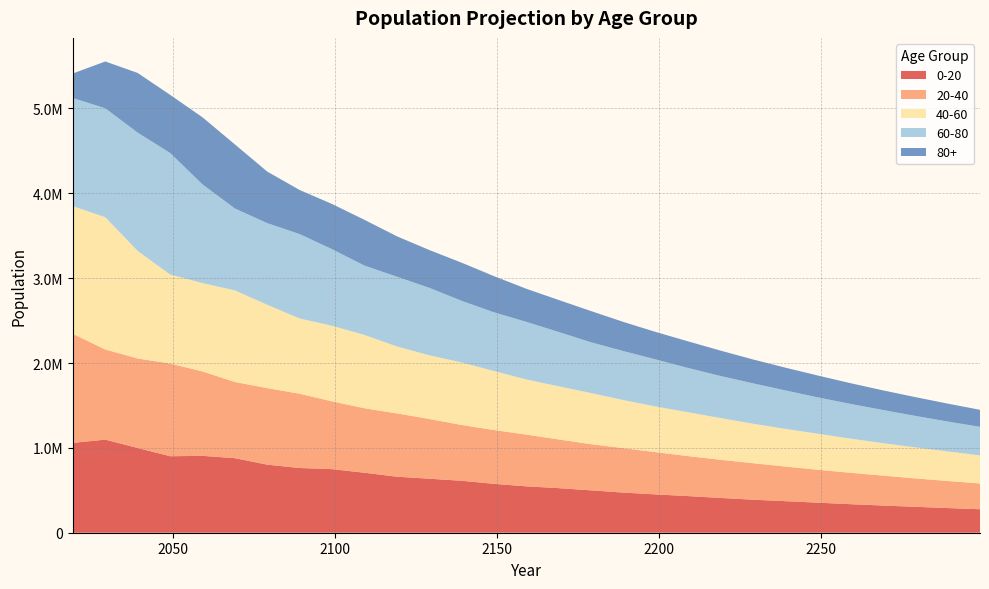

Reading right to left, transcribe all the data shown in this chart.

0-20: 2299=276523	2289=290668	2279=305469	2269=320358	2259=336377	2249=354041	2239=371623	2229=389233	2219=409613	2209=431482	2199=451333	2189=472877	2179=499000	2169=525370	2159=546501	2149=575988	2139=612179	2129=636532	2119=660309	2109=707057	2099=749245	2089=762777	2079=802143	2069=878635	2059=905816	2049=901540	2039=998551	2029=1097162	2019=1059024
20-40: 2299=304248	2289=319078	2279=335033	2269=352626	2259=370138	2249=387677	2239=407976	2229=429757	2219=449529	2209=470987	2199=498001	2189=523270	2179=544316	2169=573686	2159=609732	2149=633988	2139=657670	2129=704231	2119=746250	2109=759729	2099=798937	2089=875123	2079=902196	2069=897937	2059=994560	2049=1092777	2039=1054791	2029=1062527	2019=1284160
40-60: 2299=330822	2289=348193	2279=365489	2269=382808	2259=402844	2249=424357	2239=443888	2229=465065	2219=491732	2209=516705	2199=537489	2189=566455	2179=602061	2169=626060	2159=649404	2149=695325	2139=736901	2129=750259	2119=788816	2109=864051	2099=891009	2089=886720	2079=981771	2069=1079127	2059=1041861	2049=1049048	2039=1267415	2029=1558507	2019=1504844
60-80: 2299=336766	2289=352713	2279=371119	2269=390979	2259=409041	2249=428462	2239=452970	2229=476146	2219=495315	2209=521736	2199=554631	2189=577116	2179=598310	2169=640195	2159=679162	2149=691852	2139=726138	2129=795504	2119=822100	2109=817500	2099=902275	2089=994894	2079=962447	2069=965549	2059=1162986	2049=1432841	2039=1394197	2029=1283564	2019=1274778
80+: 2299=200240	2289=211117	2279=221240	2269=231329	2259=244178	2249=257490	2239=268076	2229=281021	2219=299016	2209=313118	2199=323294	2189=343521	2179=367526	2169=376879	2159=389445	2149=426185	2139=449316	2129=445241	2119=476055	2109=539024	2099=532437	2089=519302	2079=607068	2069=754912	2059=790596	2049=684430	2039=703189	2029=552168	2019=289654